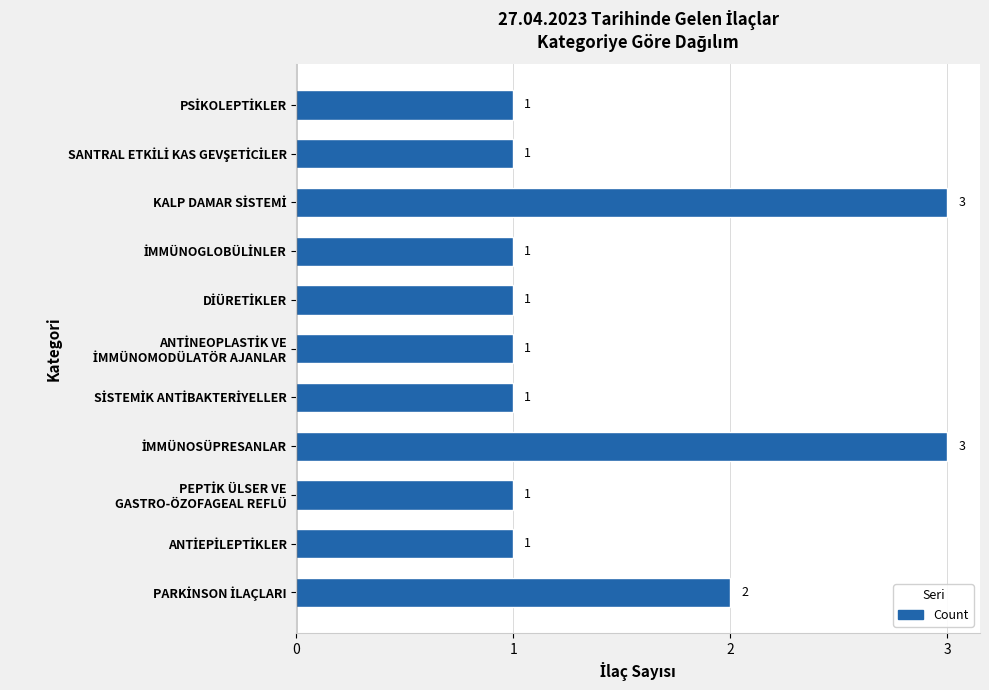

Count the values in the range 1 to 2.

9